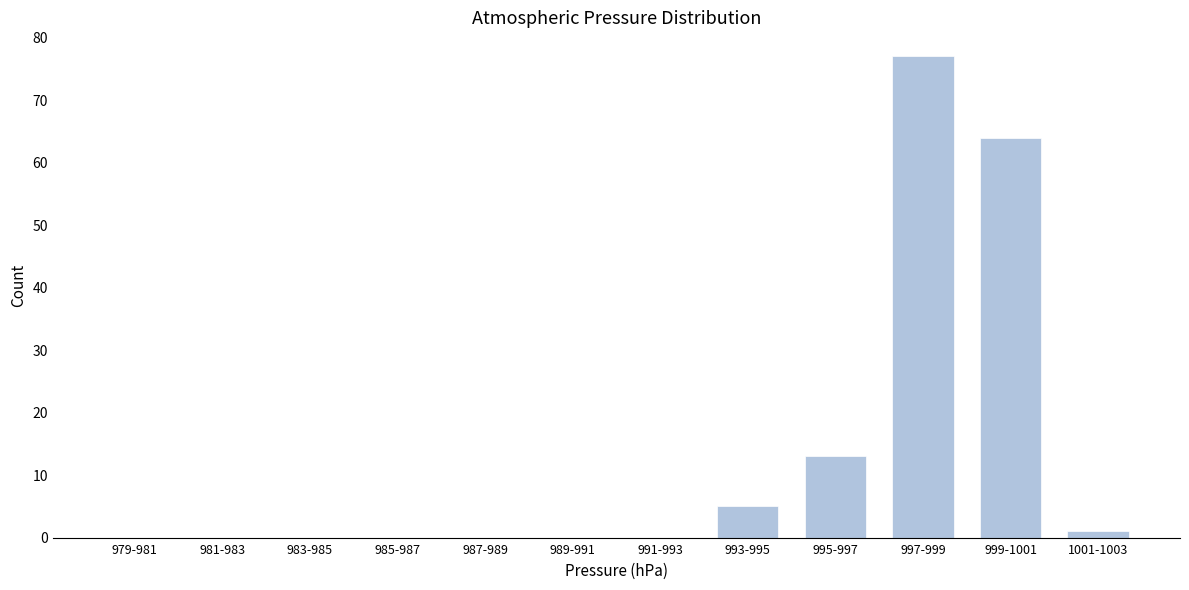

Reading left to right, list all the values displayed in this chart.

979-981=0	981-983=0	983-985=0	985-987=0	987-989=0	989-991=0	991-993=0	993-995=5	995-997=13	997-999=77	999-1001=64	1001-1003=1